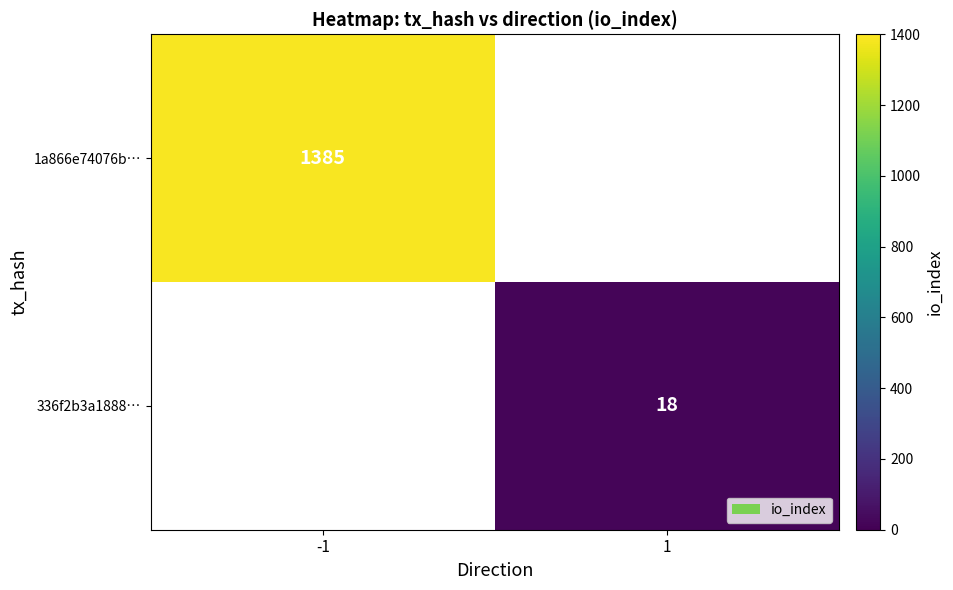

How many data points does each series have?

2